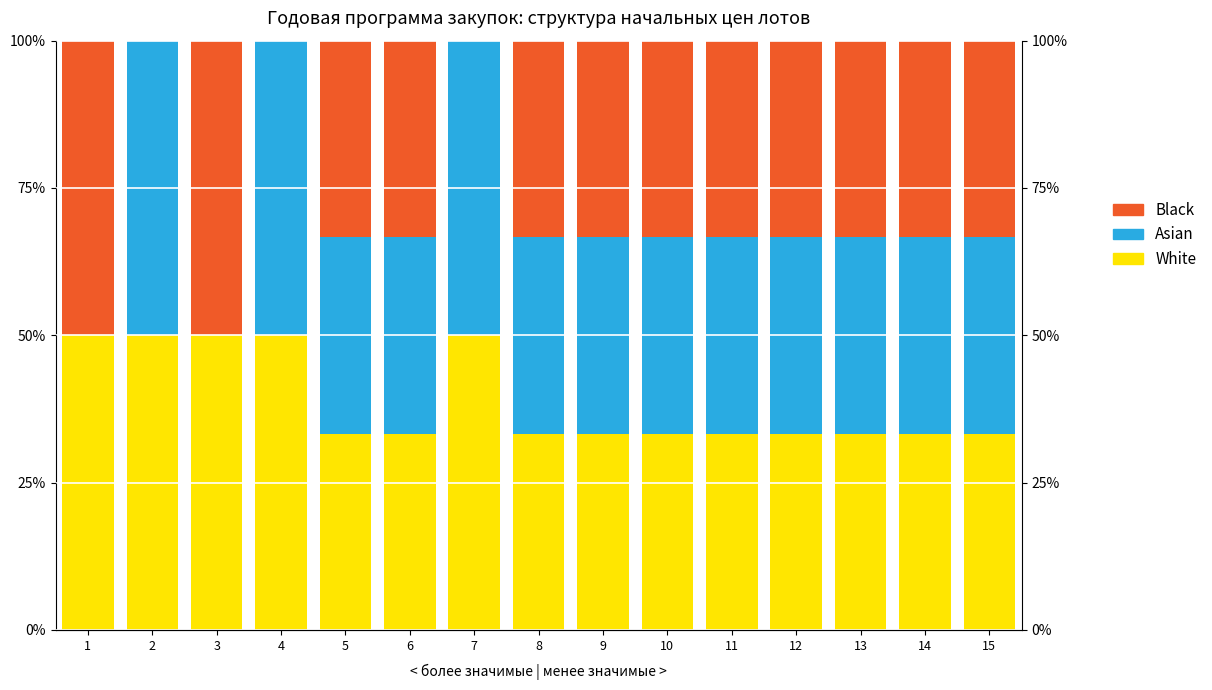

Rank the series at 7 from lowest to highest value.

Black, White, Asian